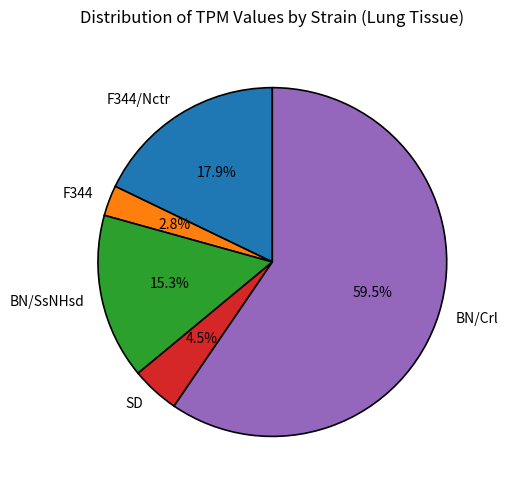

The F344 slice represents 3% of the pie. True or false?

True